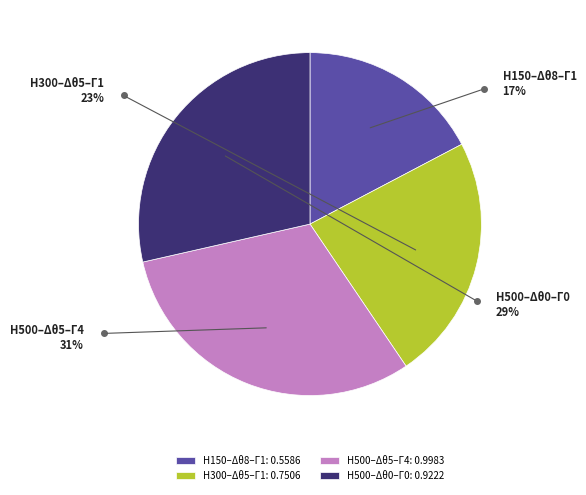

Which category has the biggest portion of the pie?

H500–Δθ5–Γ4